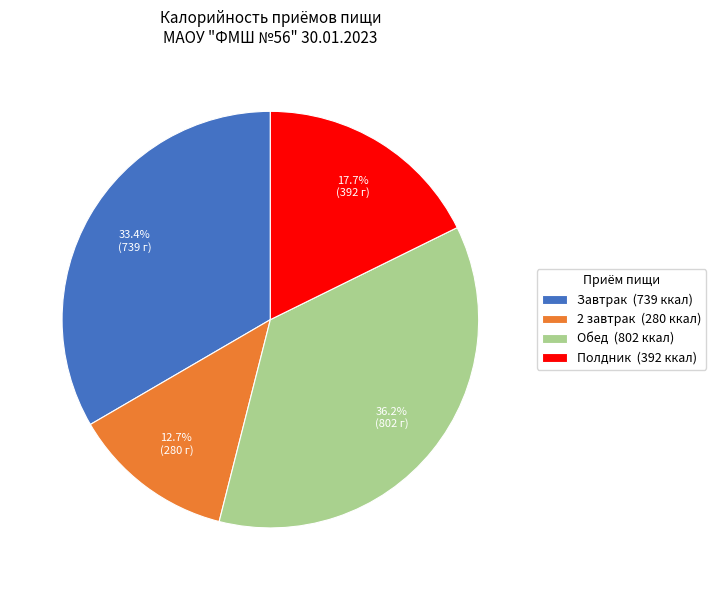

The Обед slice represents 36% of the pie. True or false?

True